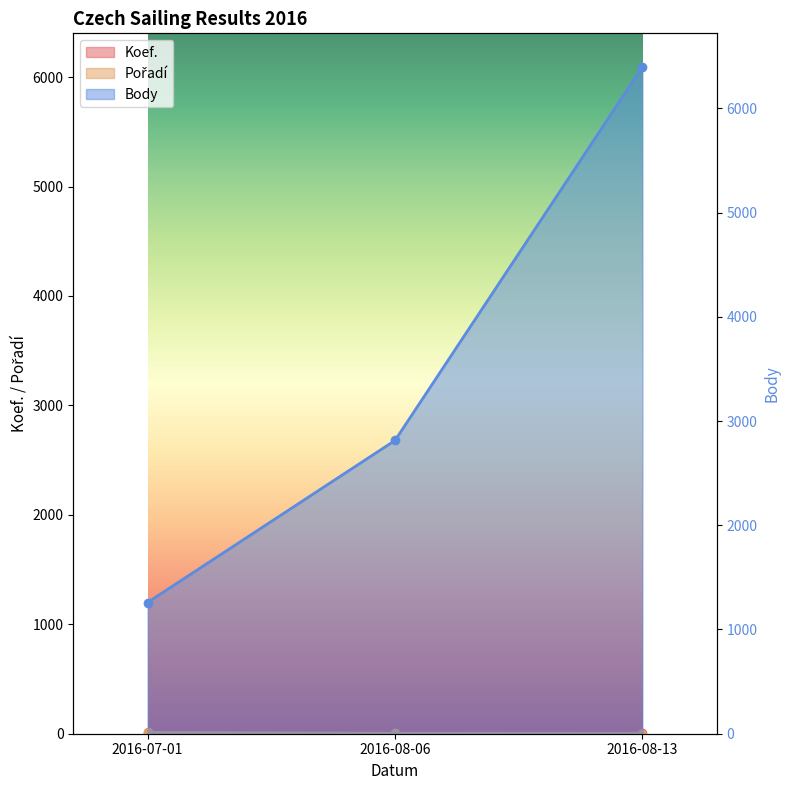

At which label is Pořadí closest to 7?

2016-08-06